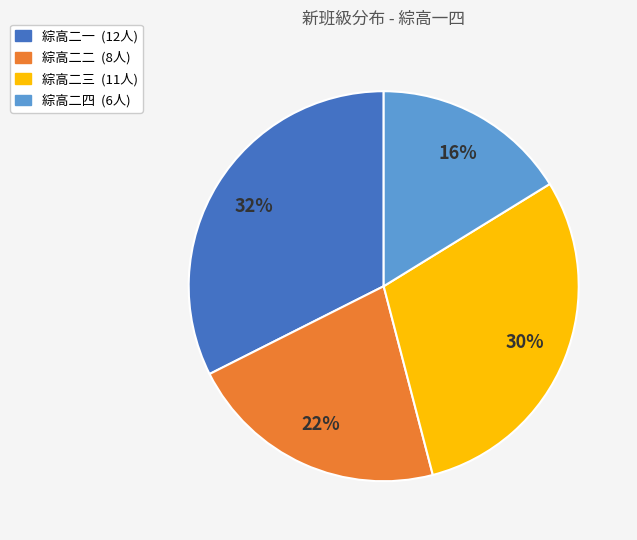

Approximately how many times larger is the value at 綜高二四 compared to 綜高二一?

0.5